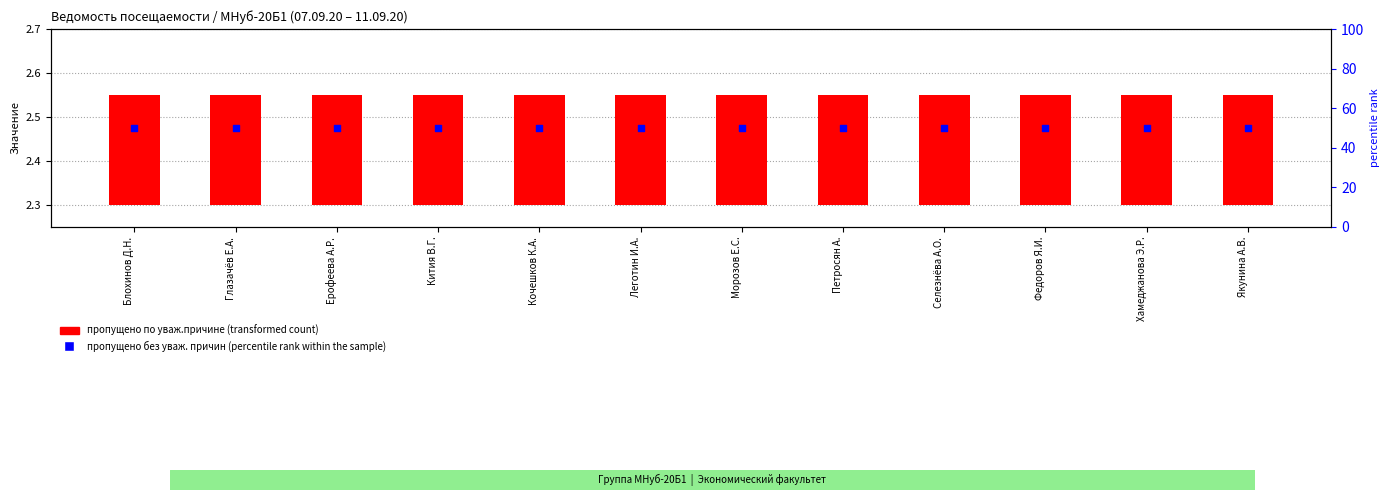

At how many categories does at least one series exceed 23?

12